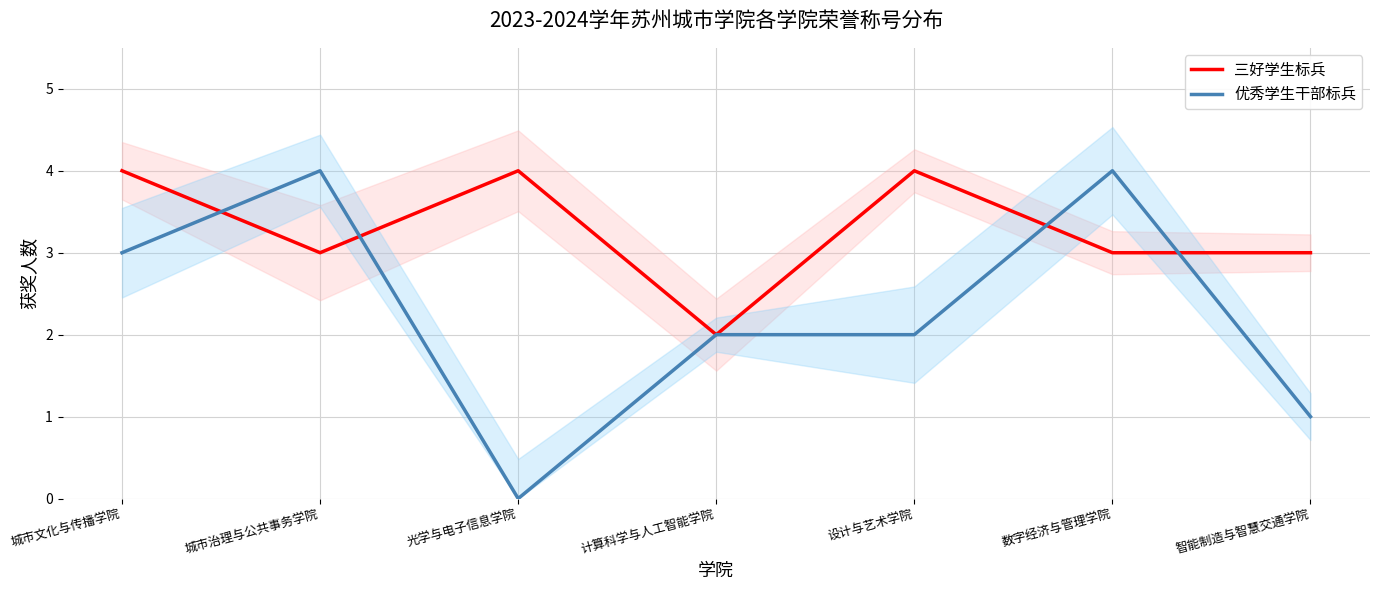

Is it true that 优秀学生干部标兵 equals 3 at 城市文化与传播学院?

True